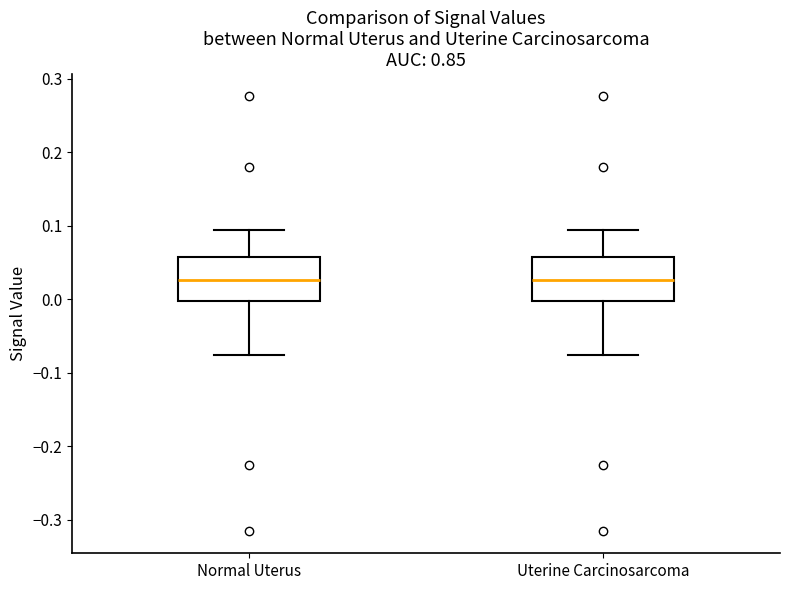

Reading left to right, read every box against the y-axis: the position of its median line, the range the box covers, and the ends of its whiskers. The values are not printed on the chart, so give them approximately, as read against the axis.

Normal Uterus: median 0.03, box 0.00 to 0.06, whiskers -0.08 to 0.09
Uterine Carcinosarcoma: median 0.03, box 0.00 to 0.06, whiskers -0.08 to 0.09